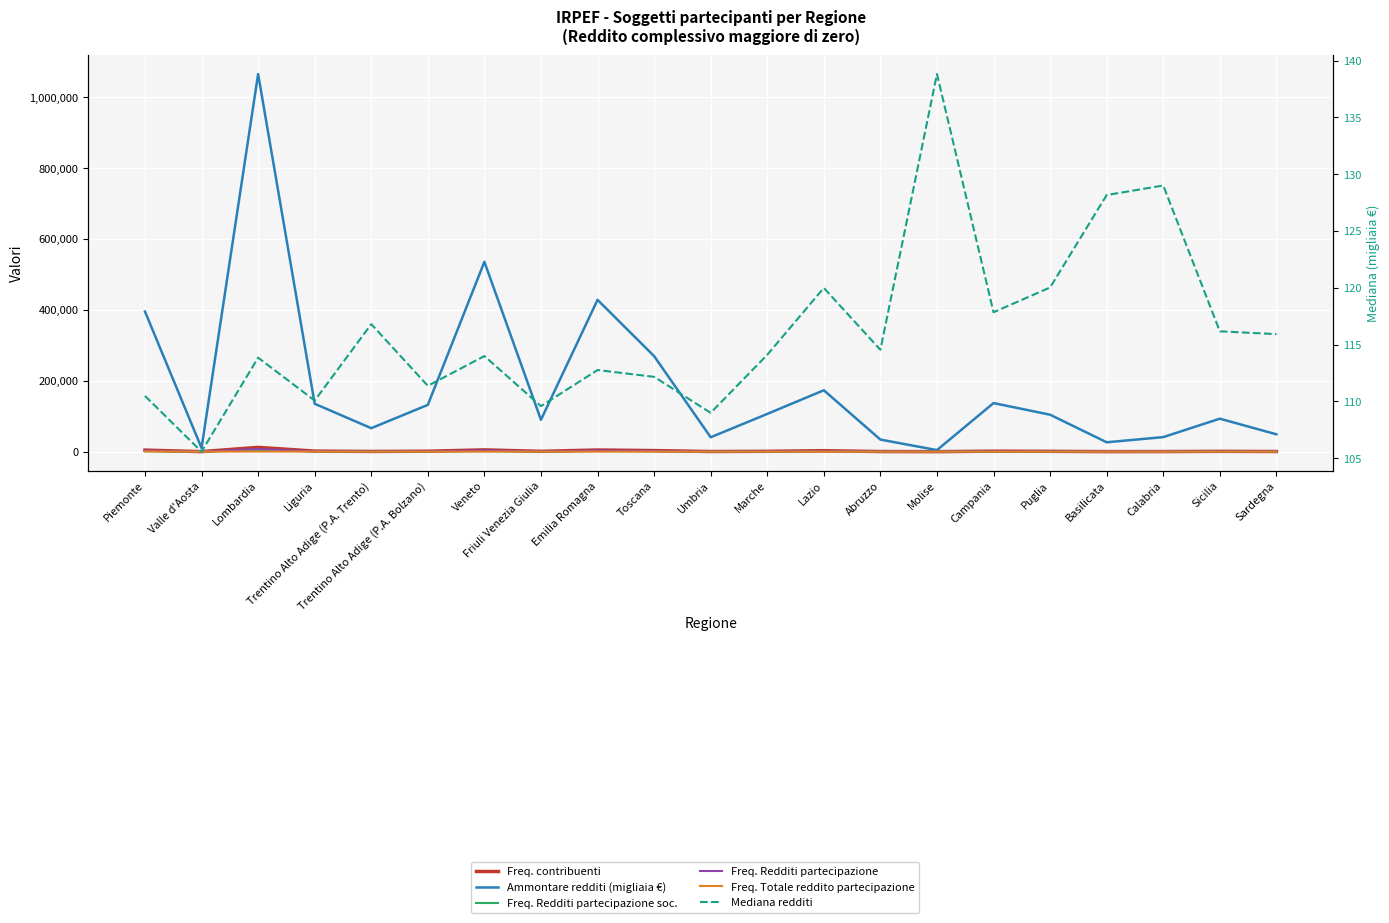

Does the chart display data point markers on the line(s)?

No